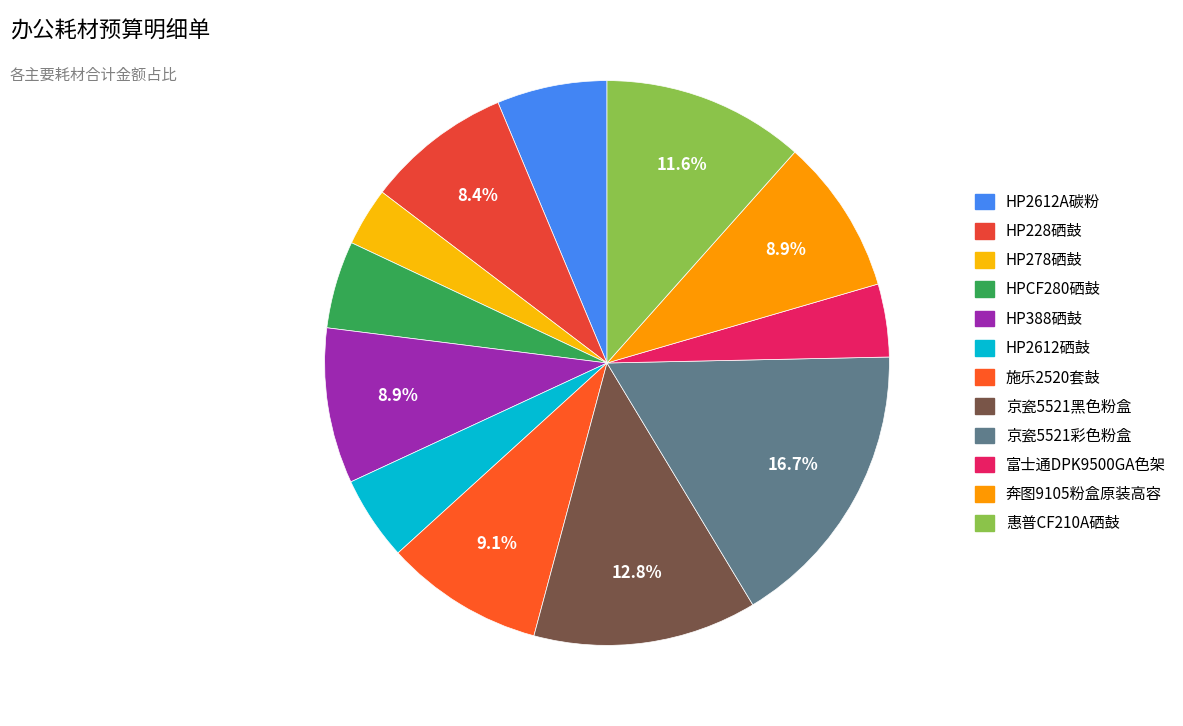

To the nearest percent, what portion does 惠普CF210A硒鼓 represent?

12%